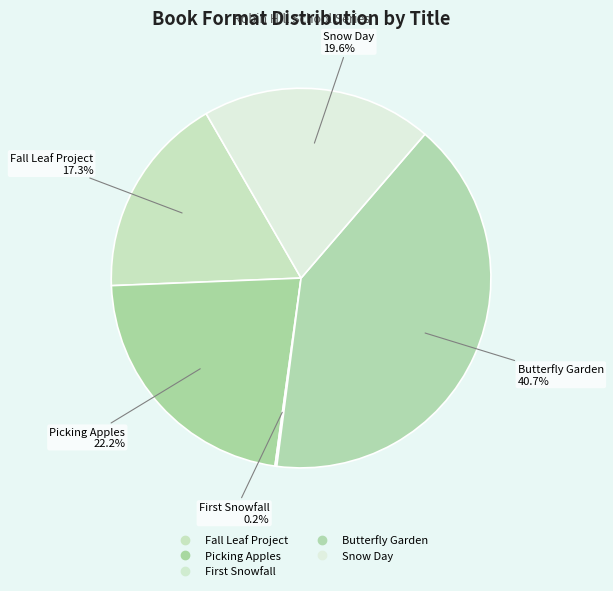

What is the smallest slice in the pie chart?

First Snowfall